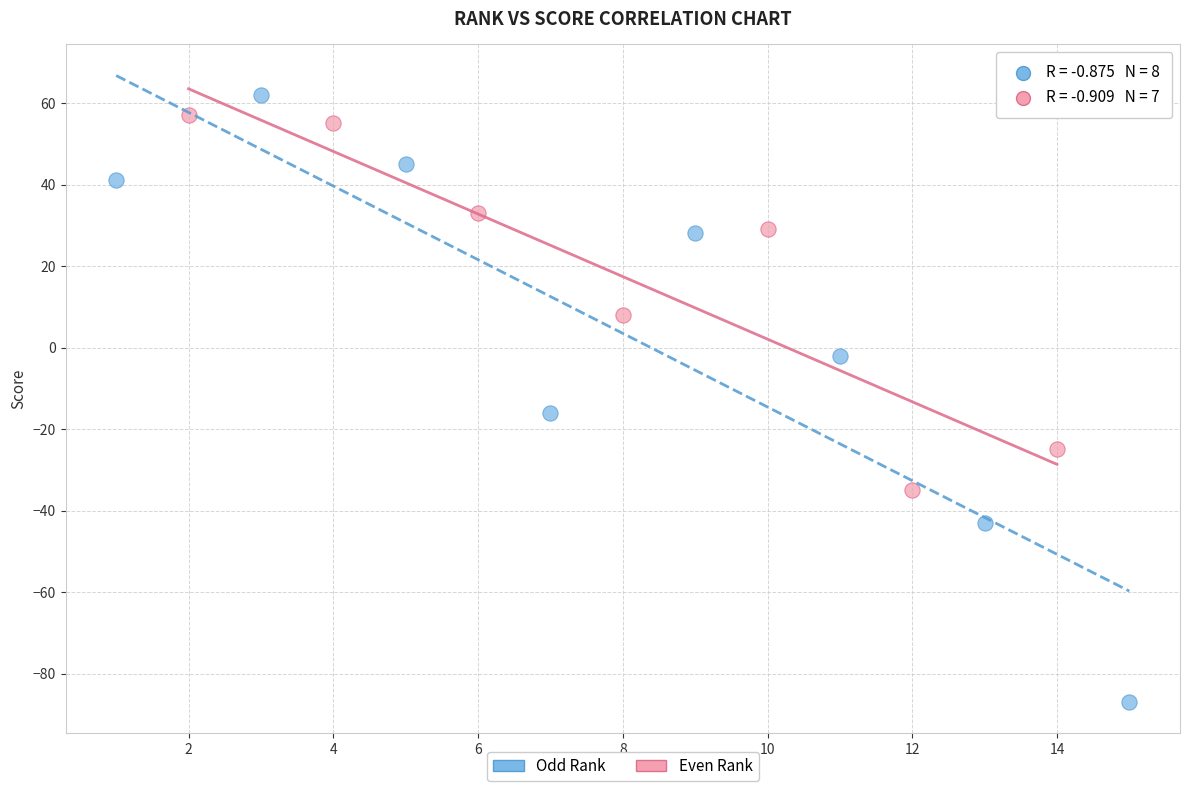

What are all the series names shown in the legend?

Odd Rank, Even Rank